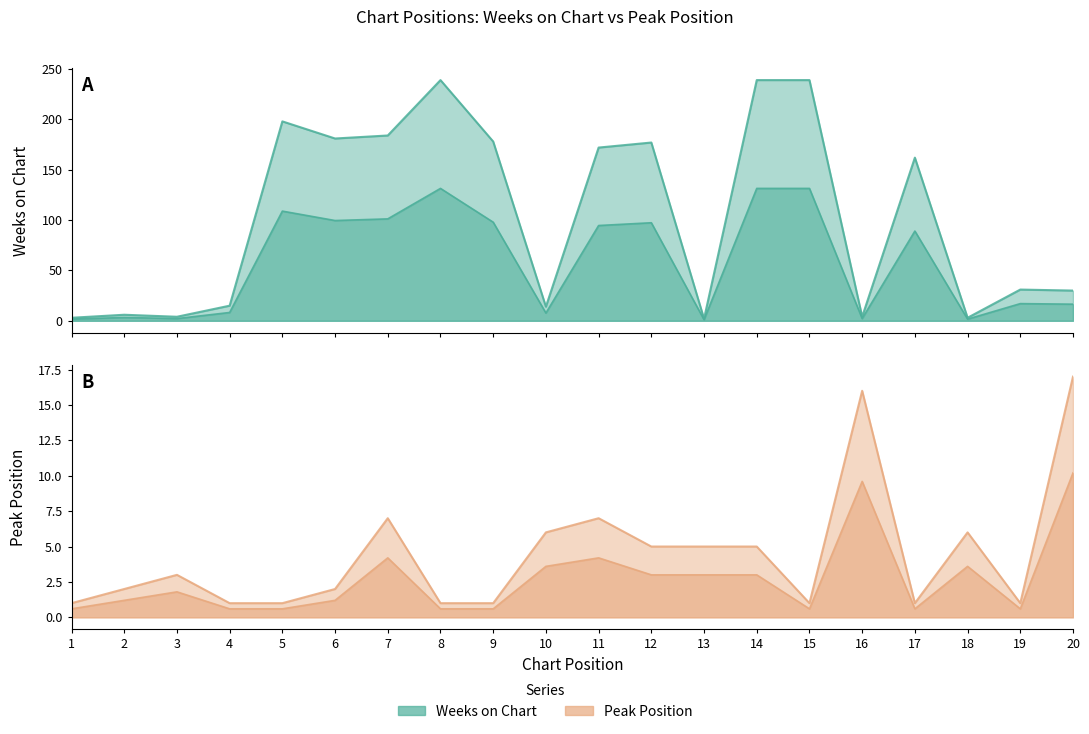

True or false: Weeks on Chart and Pico intersect in this chart.

True